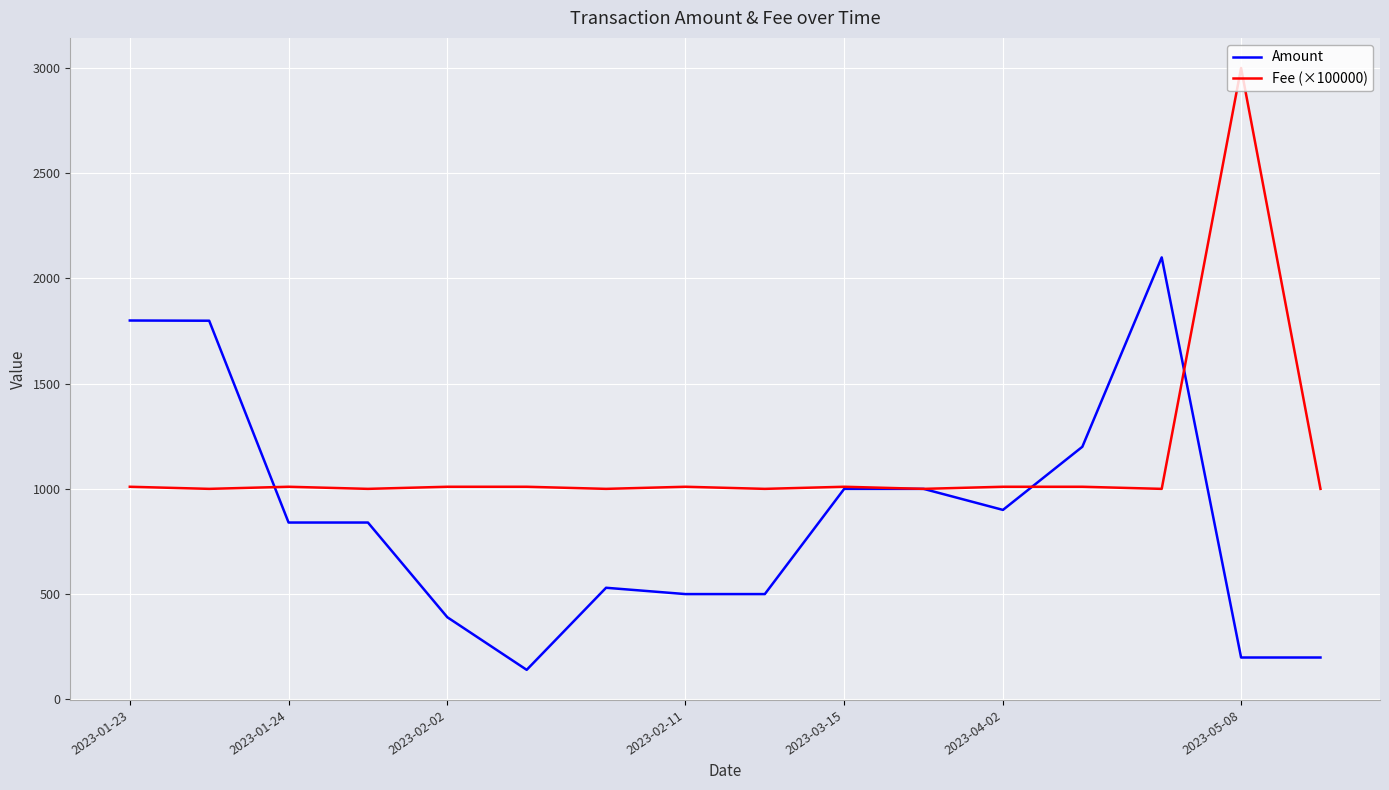

What is the highest value of the Amount series?

2100.0